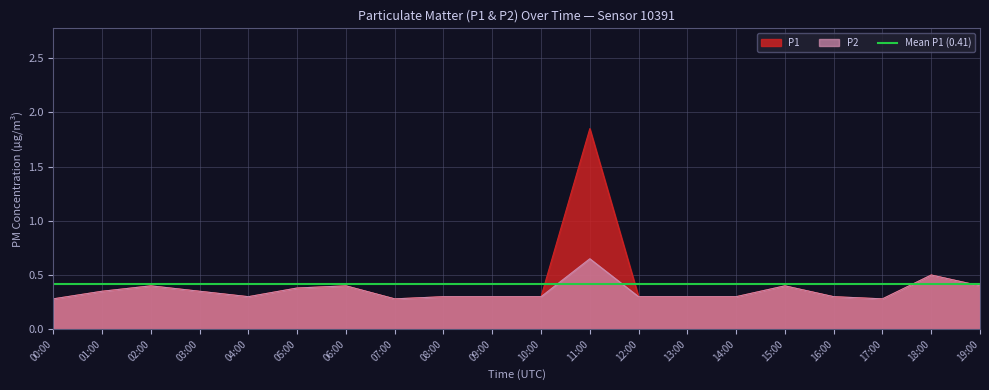

True or false: P2 and P1 intersect in this chart.

False